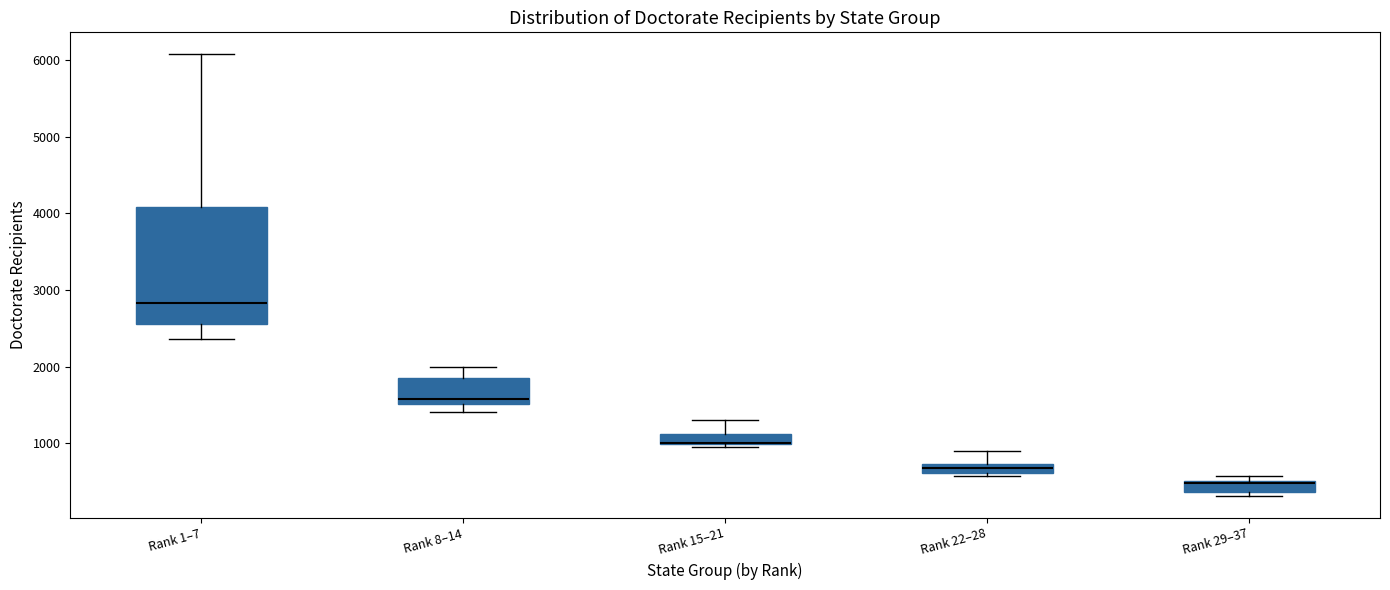

Where is the lower edge of the box for Rank 1–7 on the y-axis? The values are not printed on the chart, so give them approximately, as read against the axis.

2600